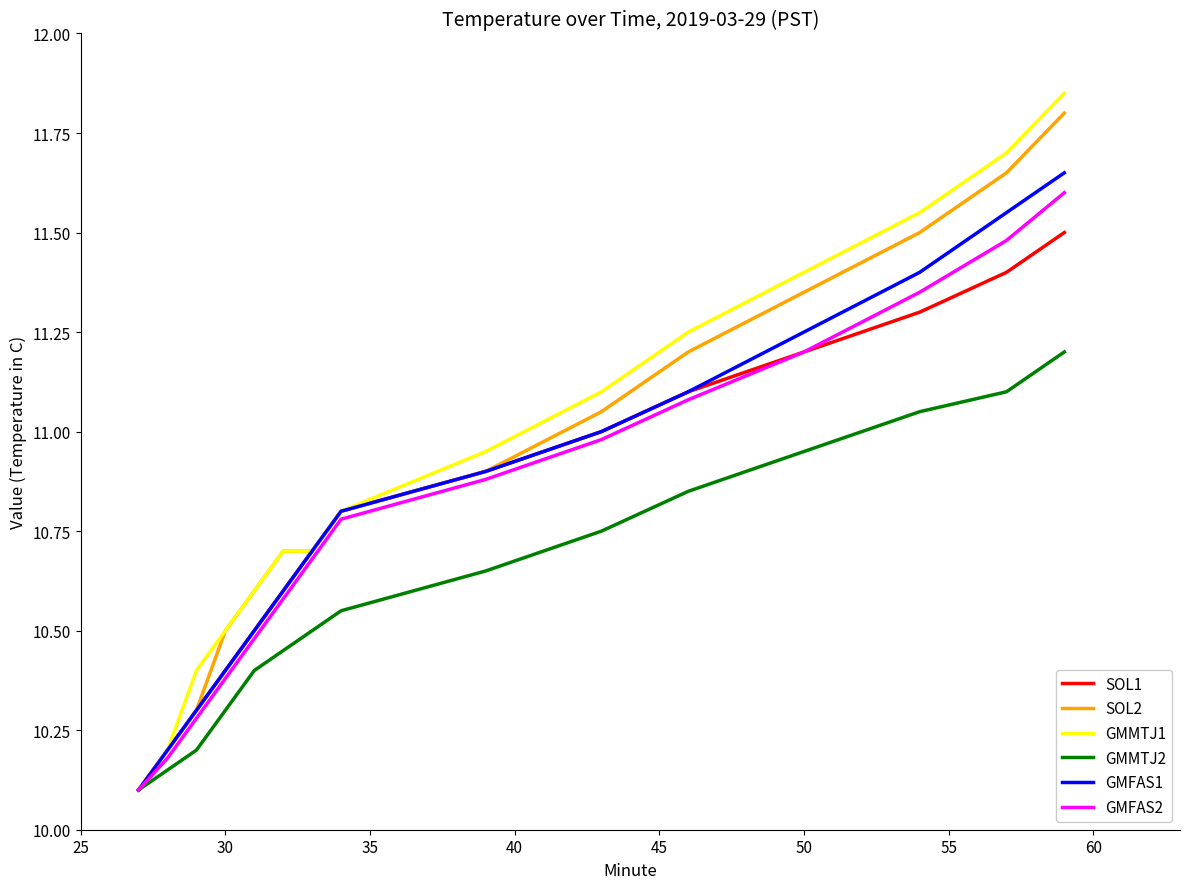

What is the lowest value of the GMFAS1 series?

10.1